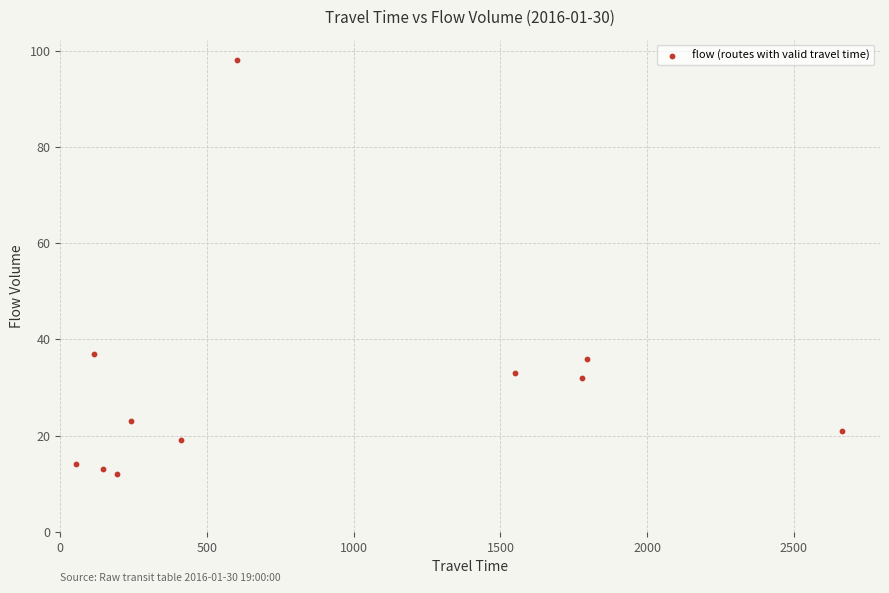

What is the range of Y values (max minus min)?

86